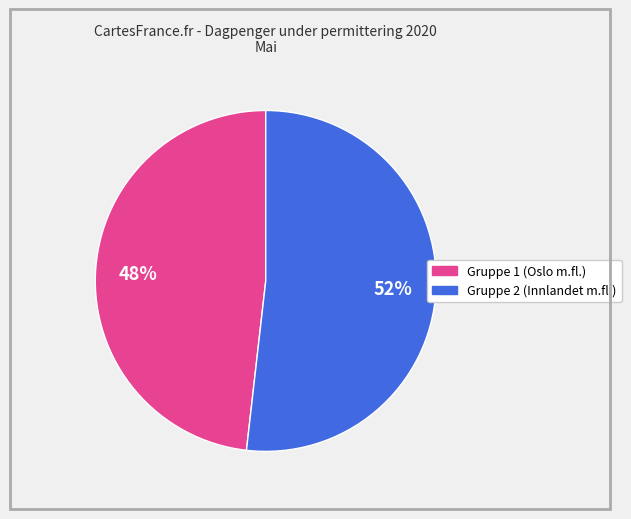

Is there a majority slice in this chart?

Yes